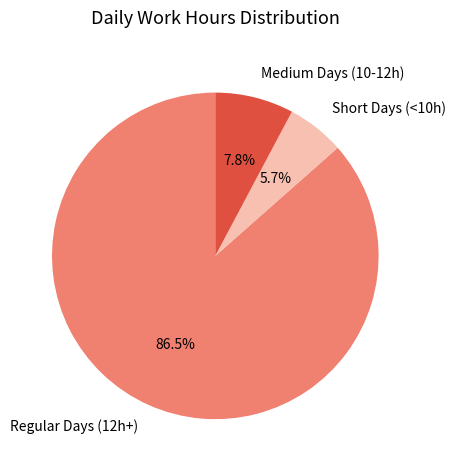

Rank the categories by value from highest to lowest.

Regular Days (12h+), Medium Days (10-12h), Short Days (<10h)